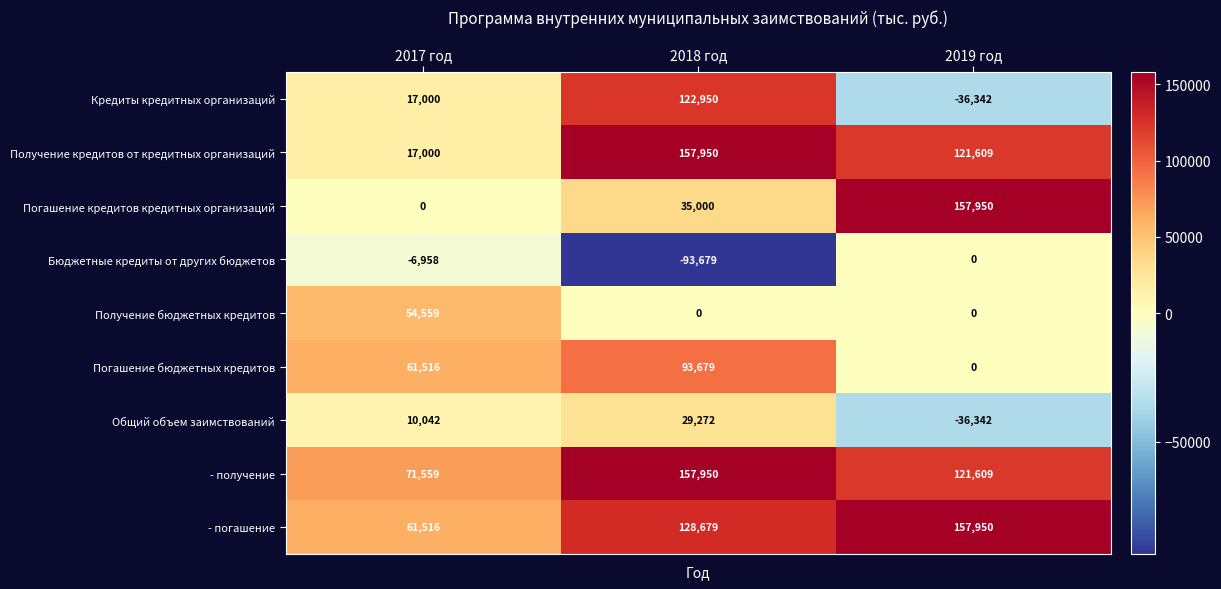

Which series has the largest range (max minus min)?

Кредиты кредитных организаций